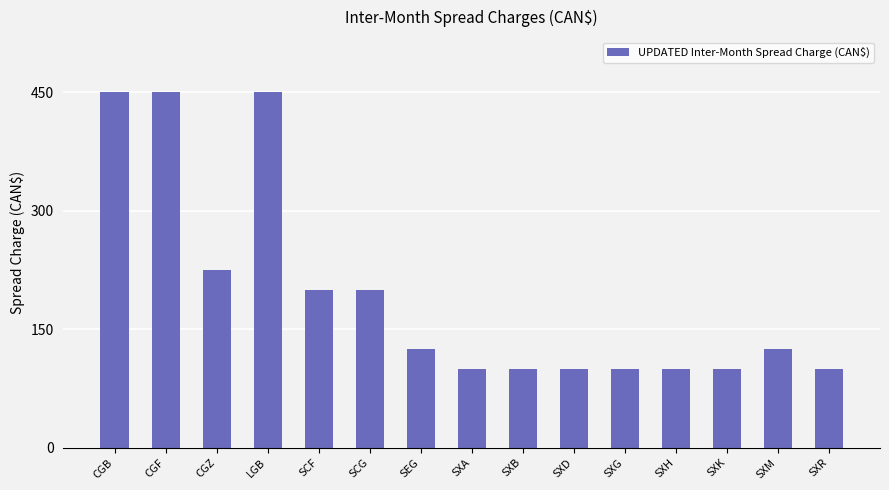

Where is the data nearest to the value 275?

CGZ